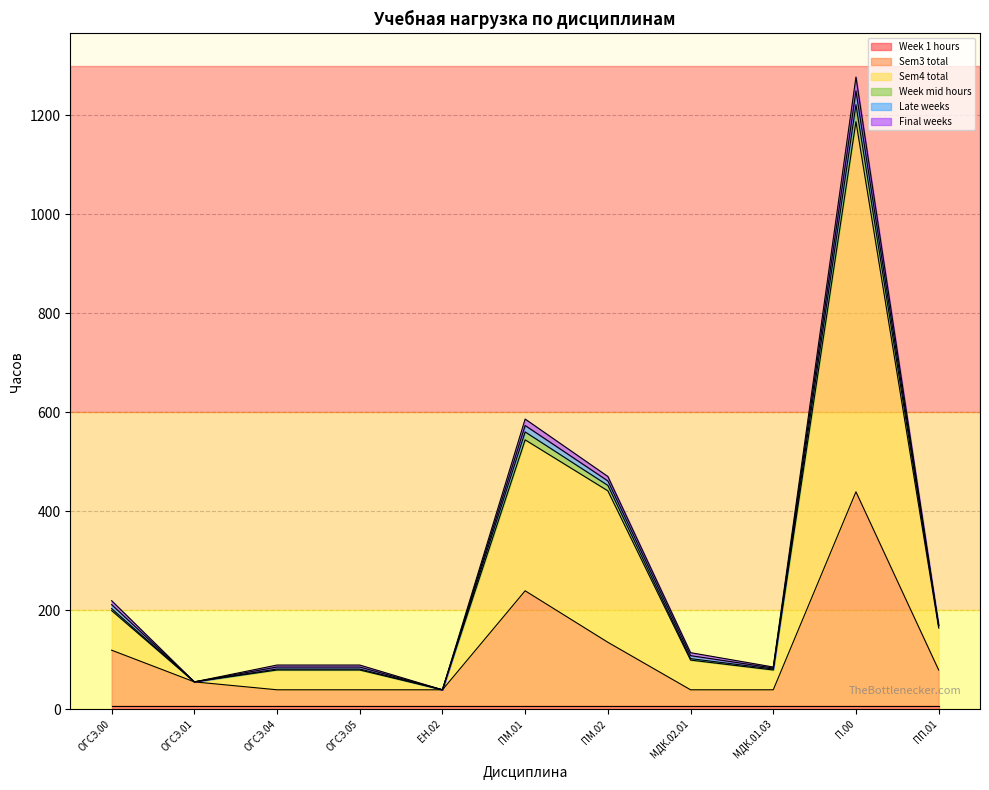

True or false: Sem3 total and Sem4 total intersect in this chart.

False